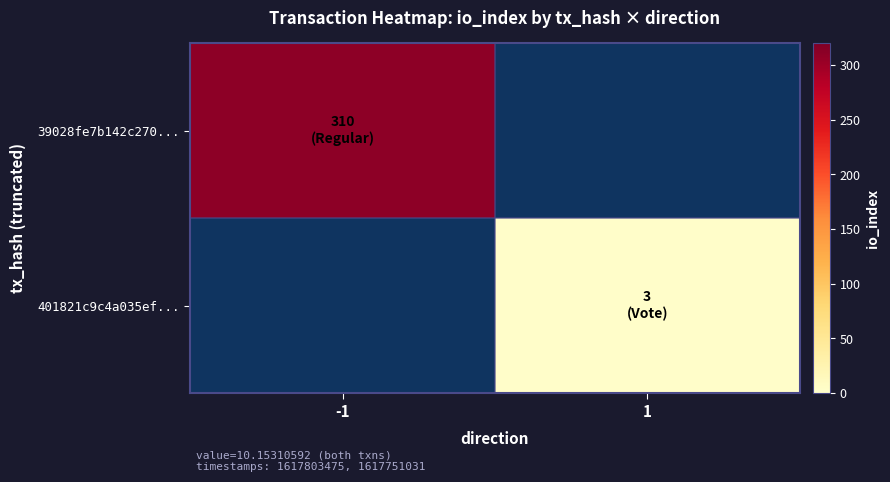

How many positive values does the 401821c9c4a035ef... series have?

1